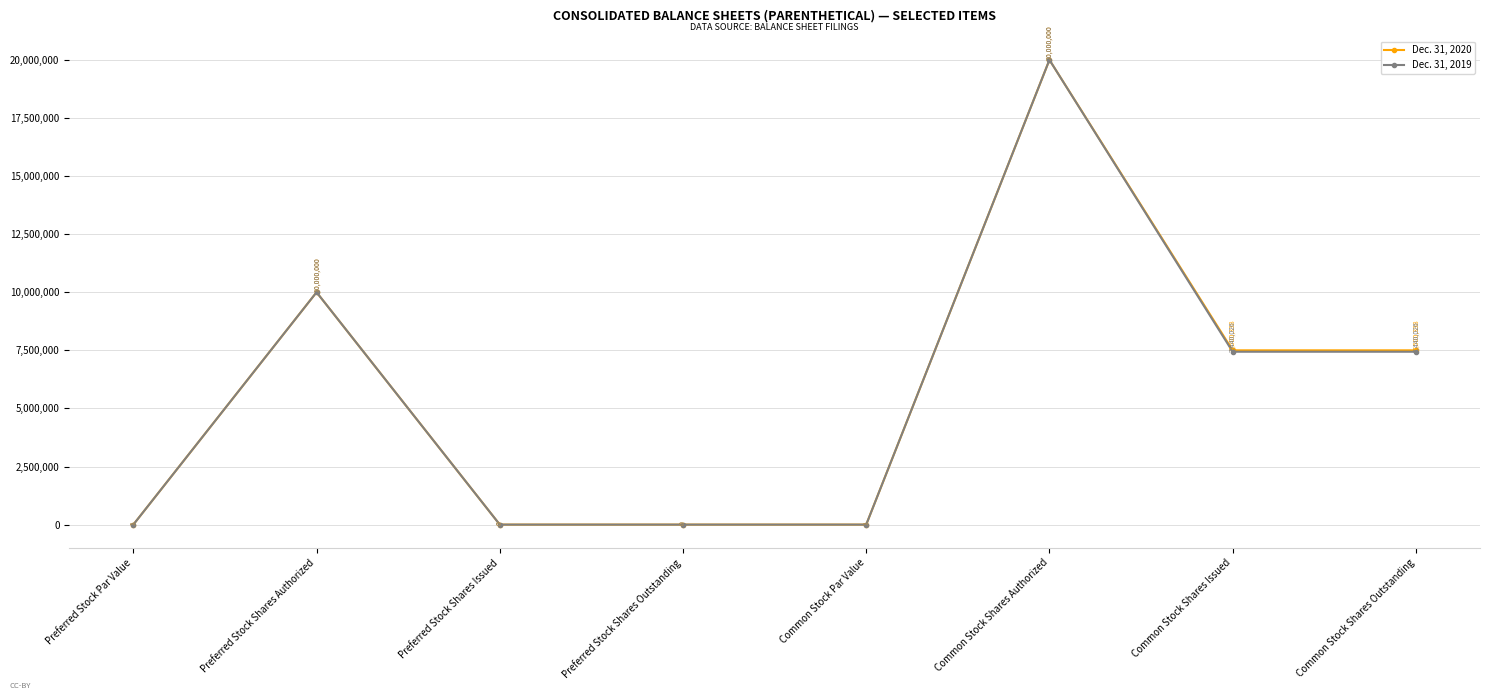

True or false: Dec. 31, 2019 has a value of 4525619 at Common Stock Shares Authorized.

False